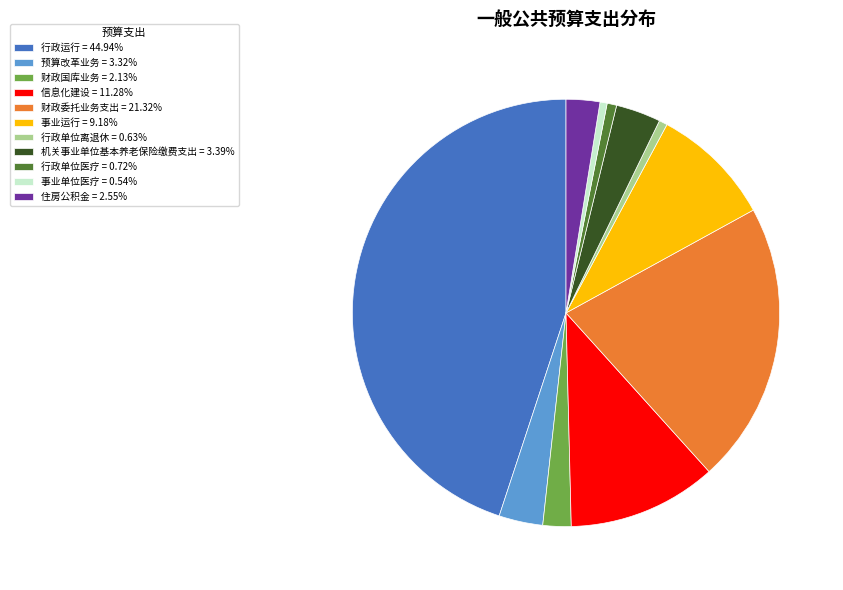

Does 财政国库业务 represent more than half of the total?

No